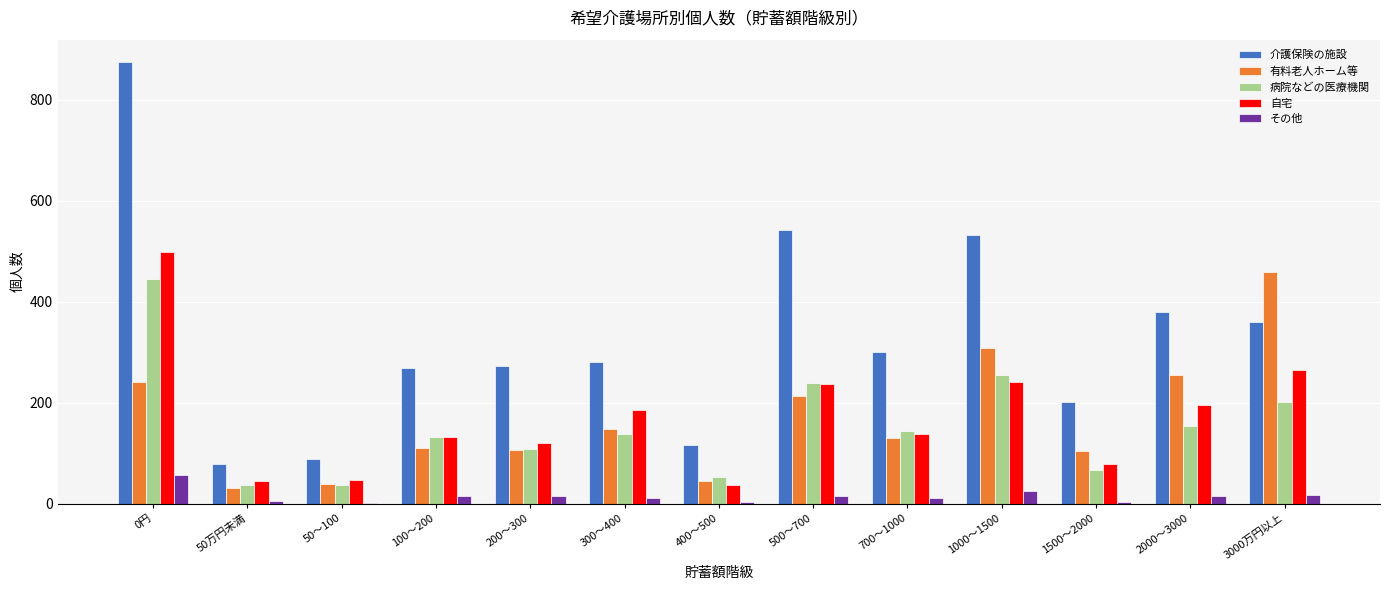

What is the highest value of the 介護保険の施設 series?

875